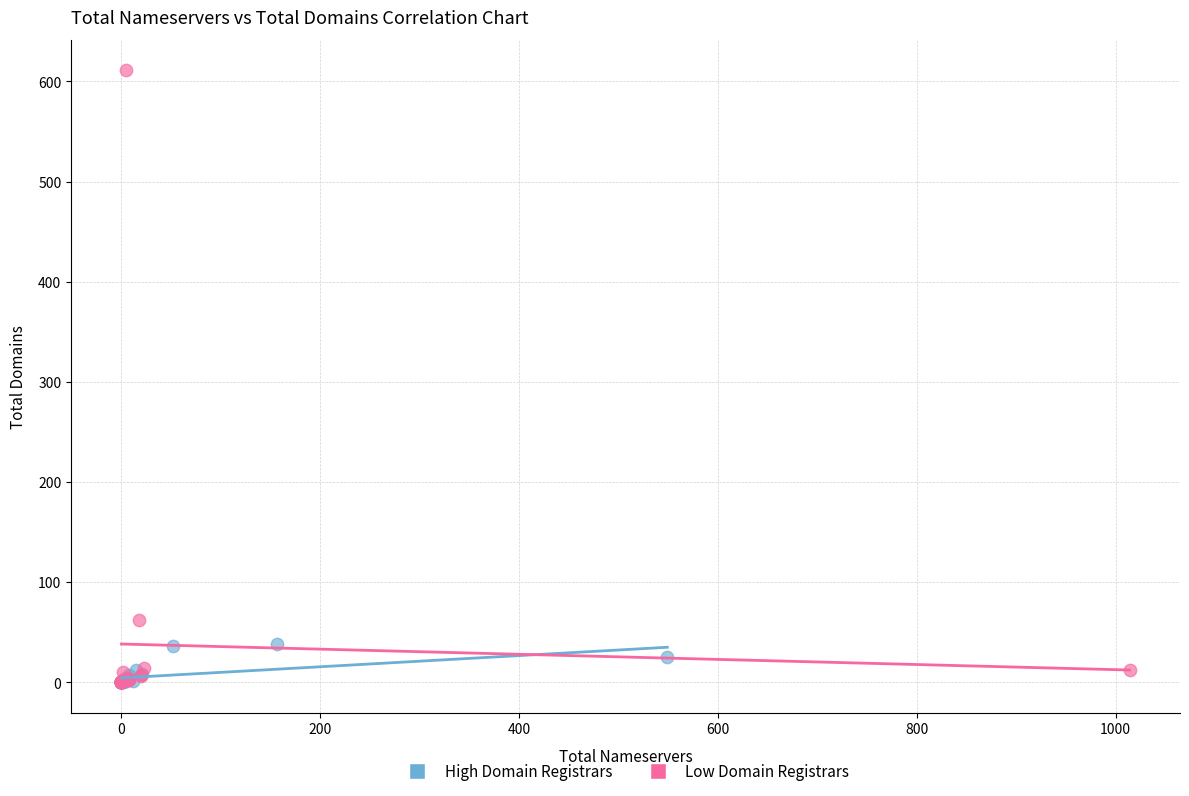

Which series reaches the maximum Y coordinate?

Low Domain Registrars